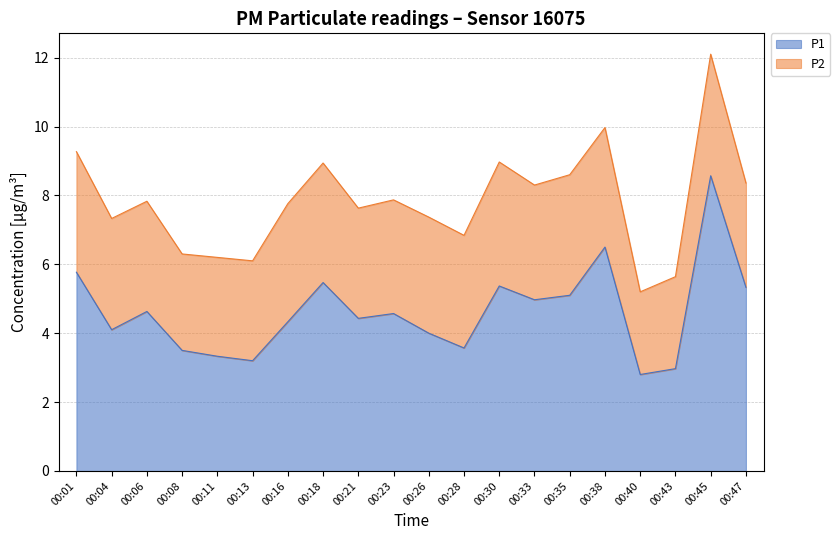

Rank the categories by value from lowest to highest.

00:40, 00:43, 00:13, 00:11, 00:08, 00:28, 00:26, 00:04, 00:16, 00:21, 00:23, 00:06, 00:33, 00:35, 00:47, 00:30, 00:18, 00:01, 00:38, 00:45